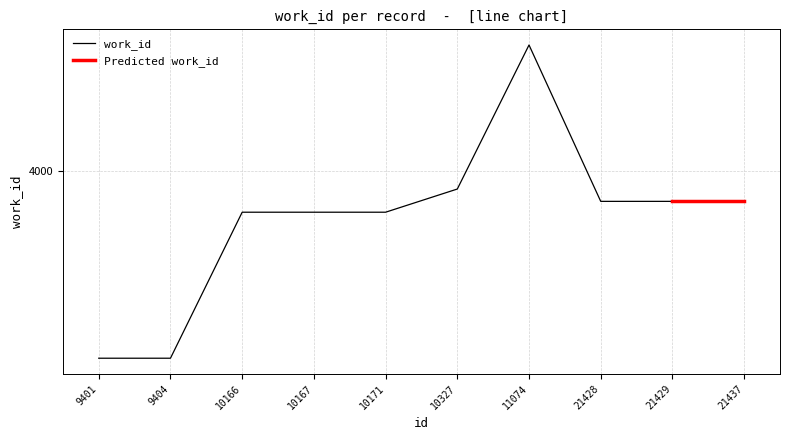

What is the change in value from 9401 to 10171?

+296